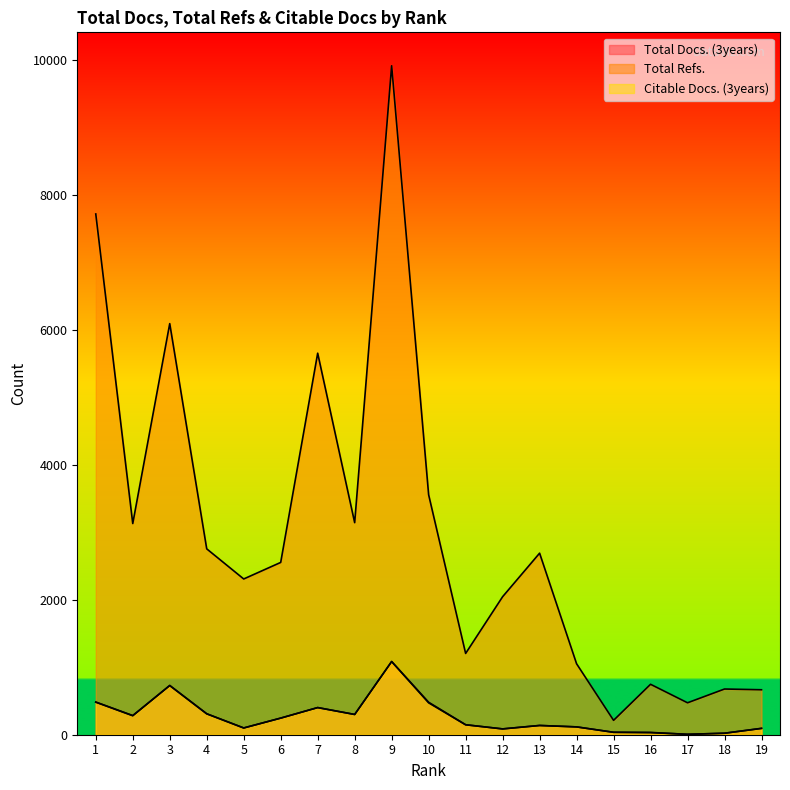

The value of Total Refs. at 5 is 2307. True or false?

True